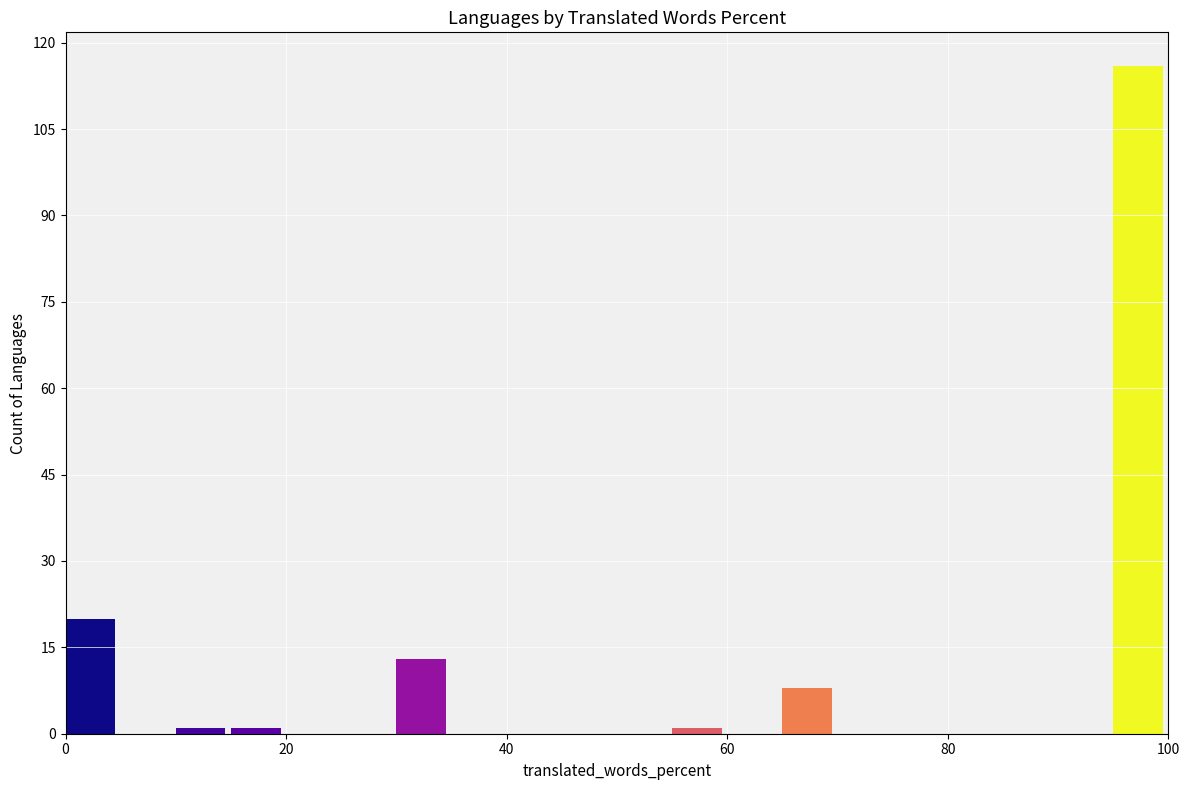

Around what value on the x-axis is the tallest bar? Give the approximate position of its centre, as read against the axis.

98